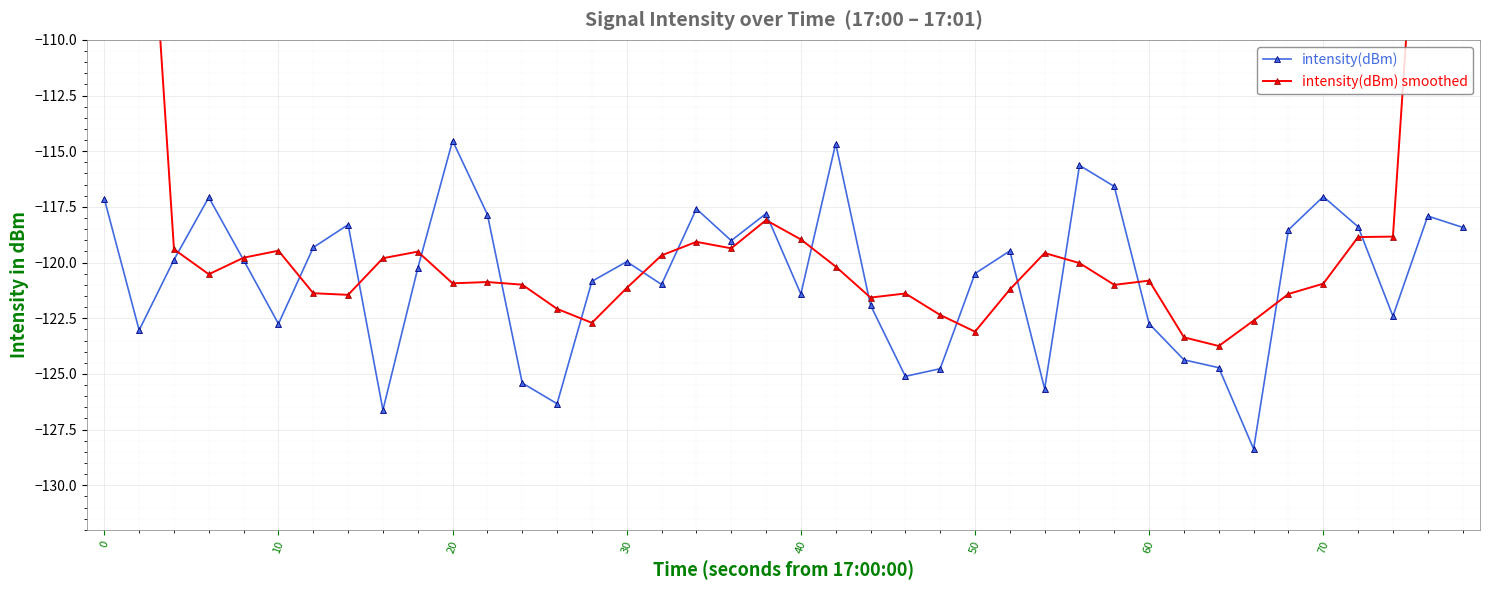

Is it true that intensity(dBm) equals -67.4 at 50?

False